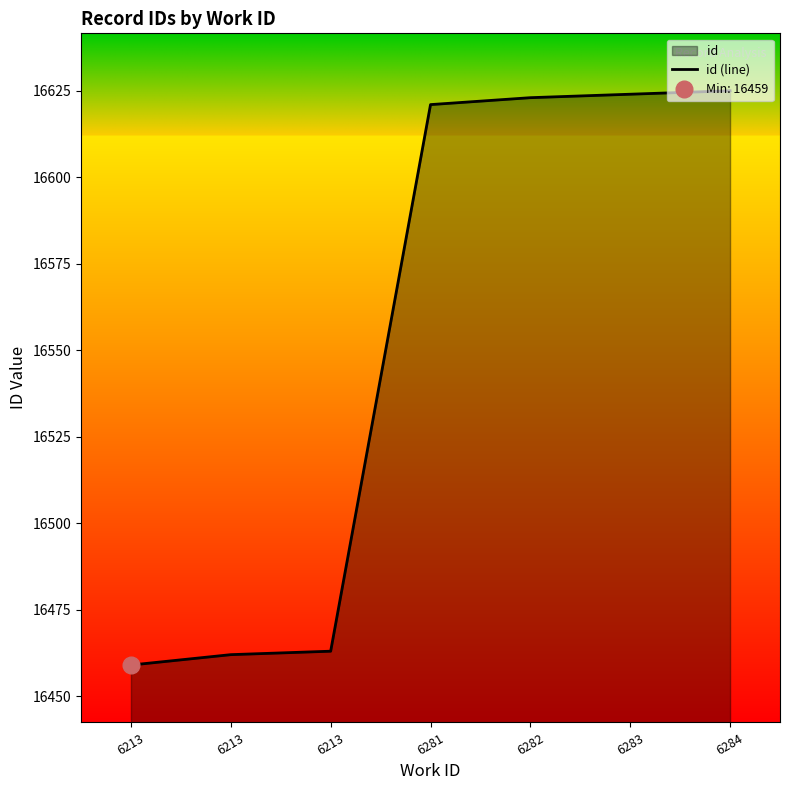

Is it true that the value at 6213 is 16463?

True